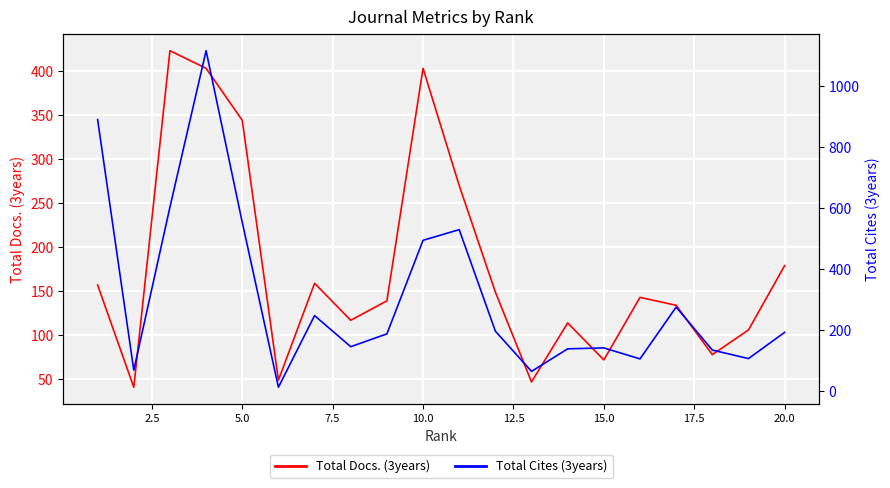

Rank the series by their maximum value, from lowest to highest.

Total Docs. (3years), Total Cites (3years)